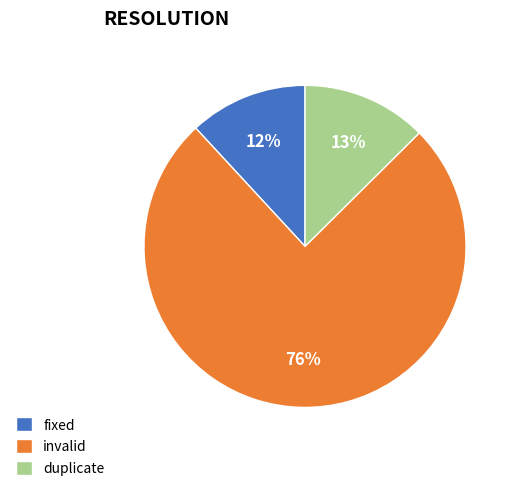

Does invalid represent more than half of the total?

Yes